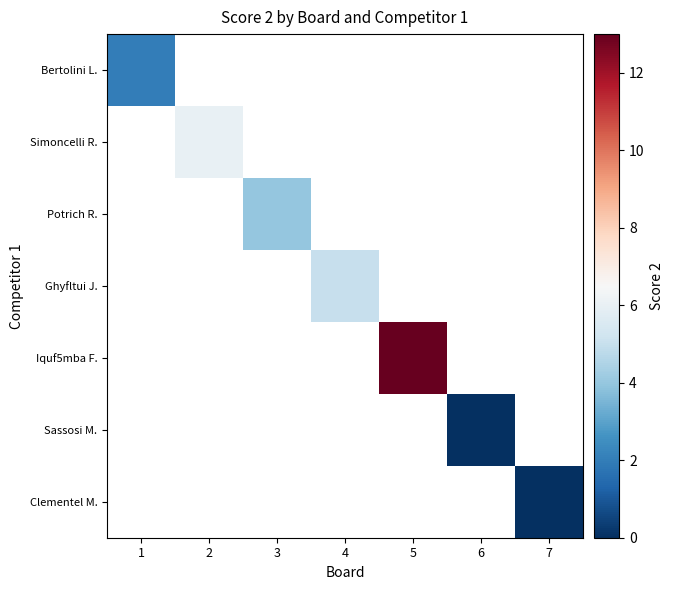

How many distinct data groups are displayed?

7